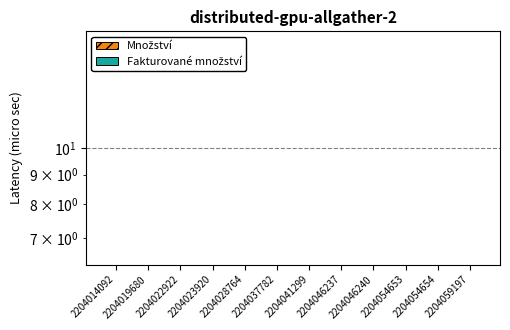

Reading right to left, extract all data points from this chart.

Množství: 4	6	6	4	4	4	4	4	4	4	4	4
Fakturované množství: 4	6	6	4	4	4	4	4	4	4	4	4